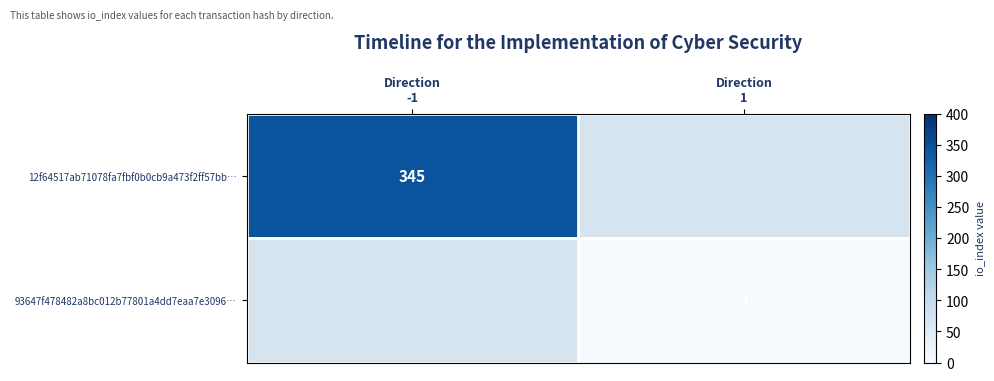

Is the value of 93647f478482a8bc012b77801a4dd7eaa7e3096… at Direction -1 greater than the value of 12f64517ab71078fa7fbf0b0cb9a473f2ff57bb… at Direction -1?

No